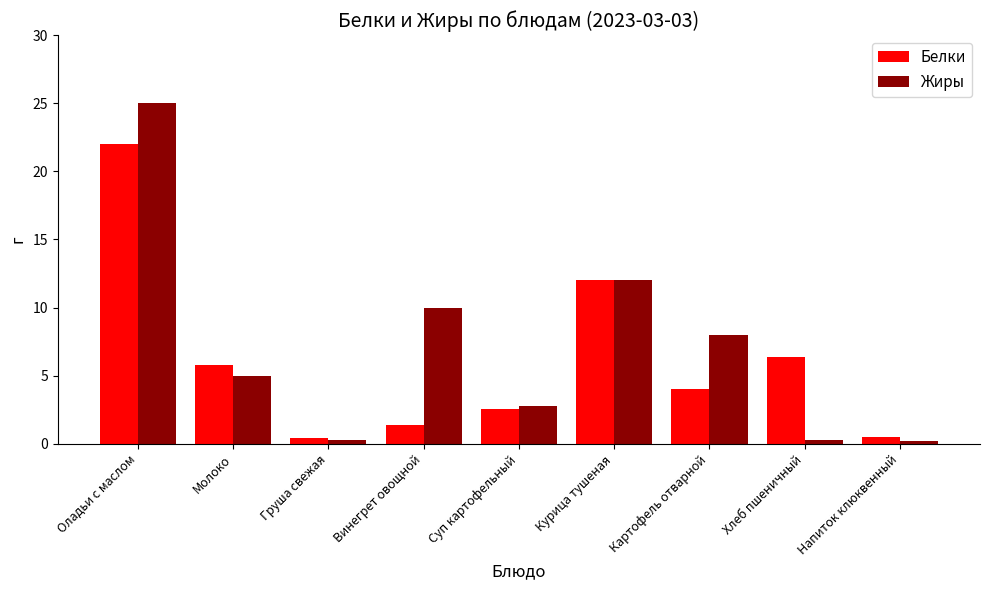

How many data points does each series have?

9